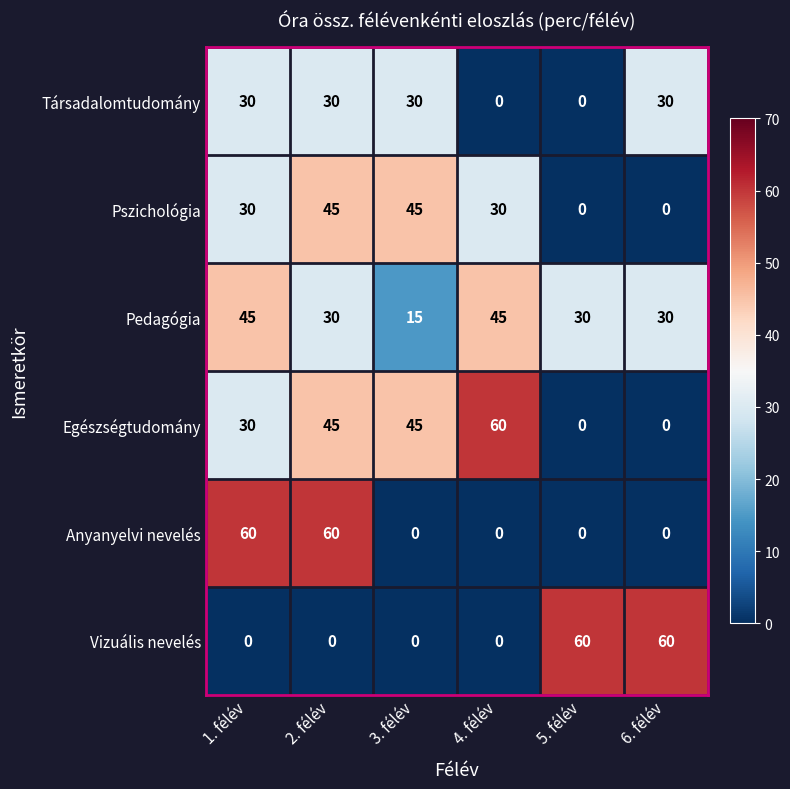

What is the sum of all Vizuális nevelés values?

120